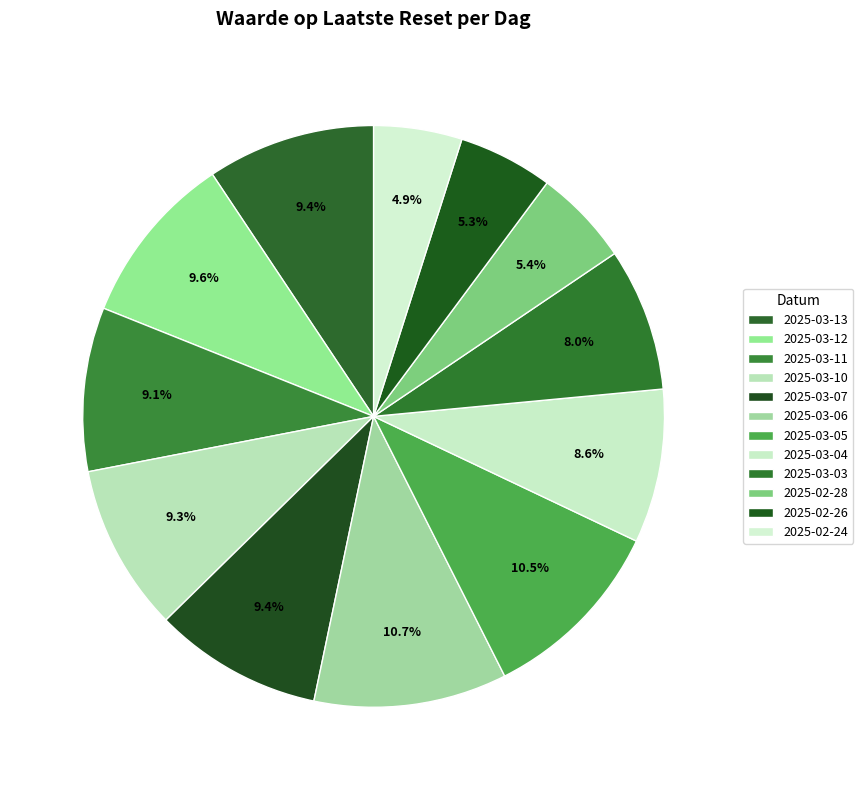

How many slices are in this pie chart?

12